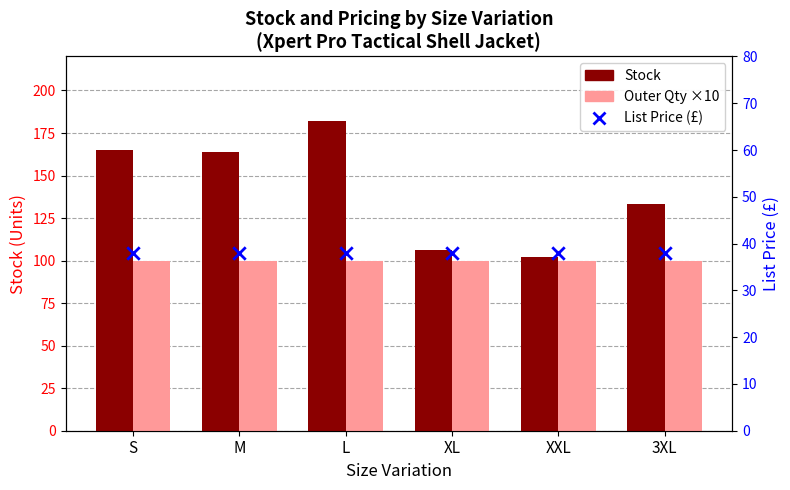

Which series has the widest spread of Y values?

Stock